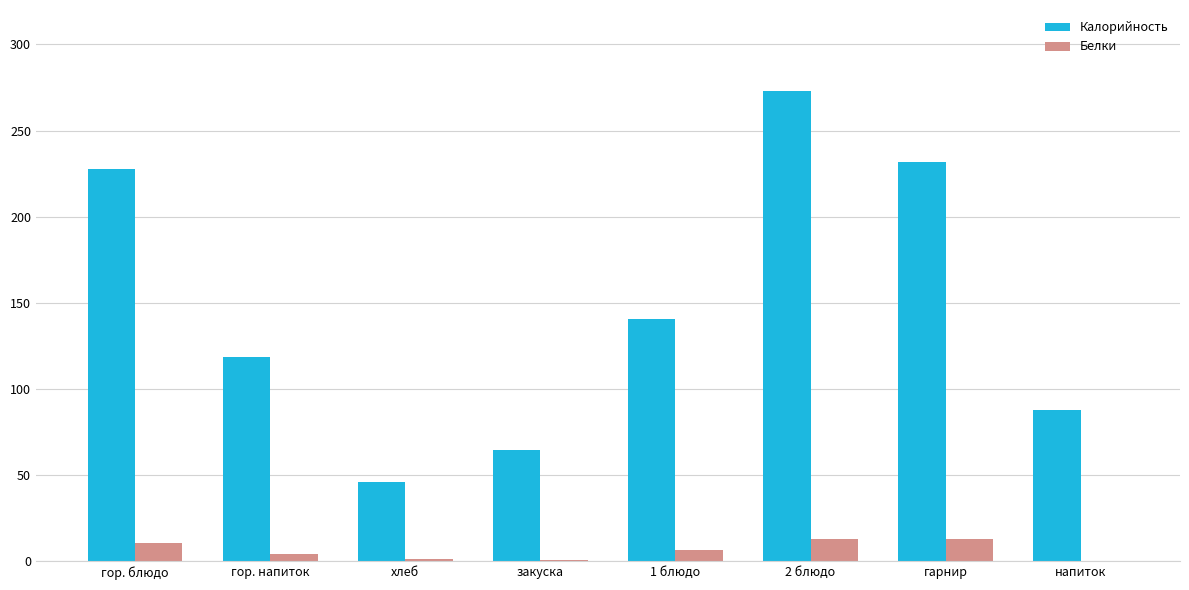

Which series has the largest total across all categories?

Калорийность